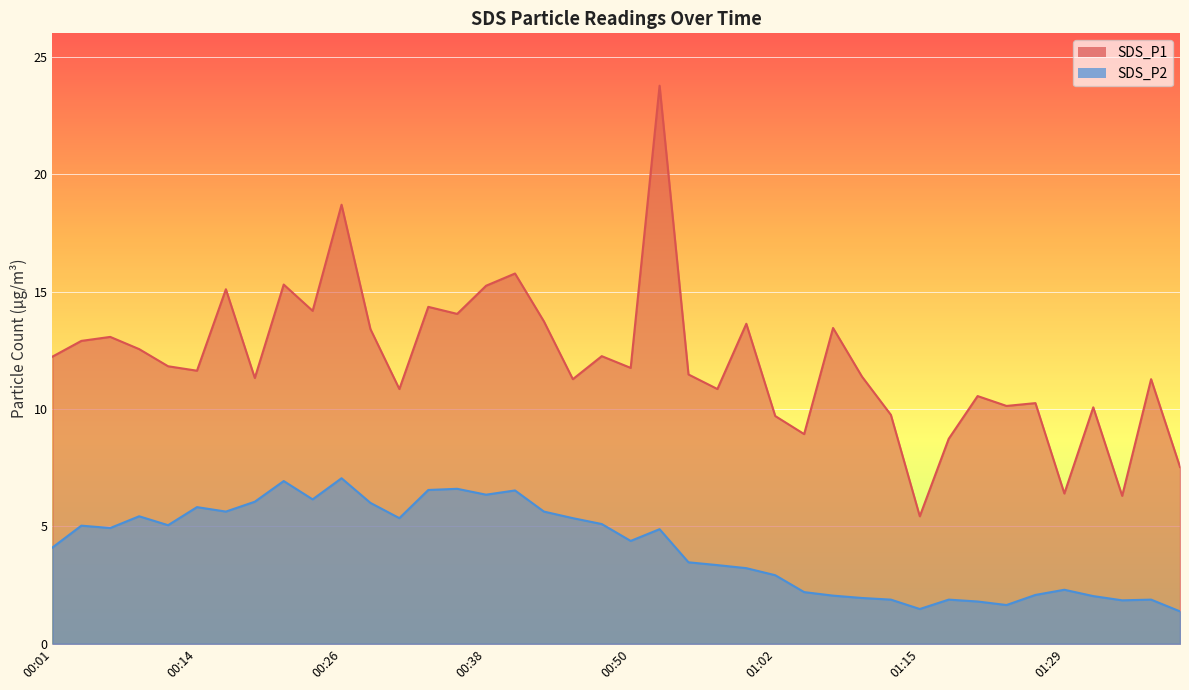

What are all the series names shown in the legend?

SDS_P1, SDS_P2